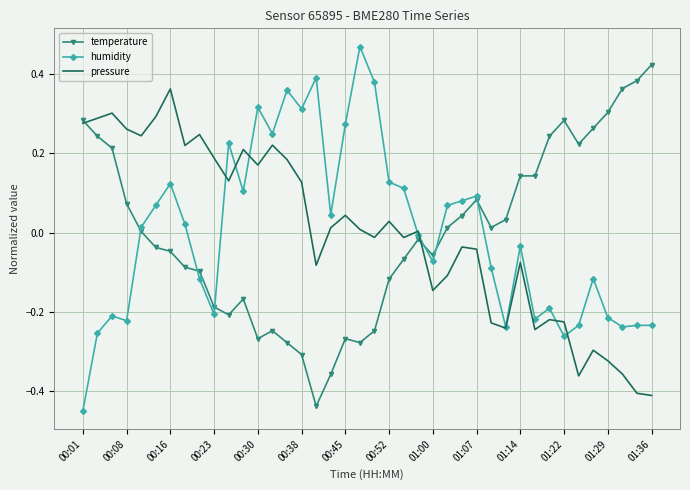

List the series in order of their peak value, lowest first.

pressure, temperature, humidity